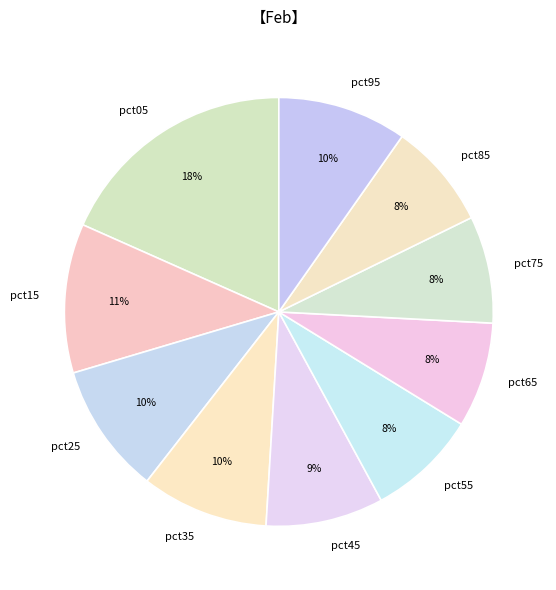

Does any single category account for the majority?

No